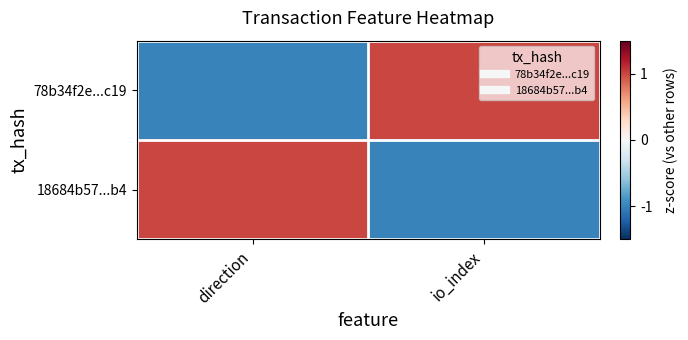

At which category does the chart reach its minimum across all series?

direction